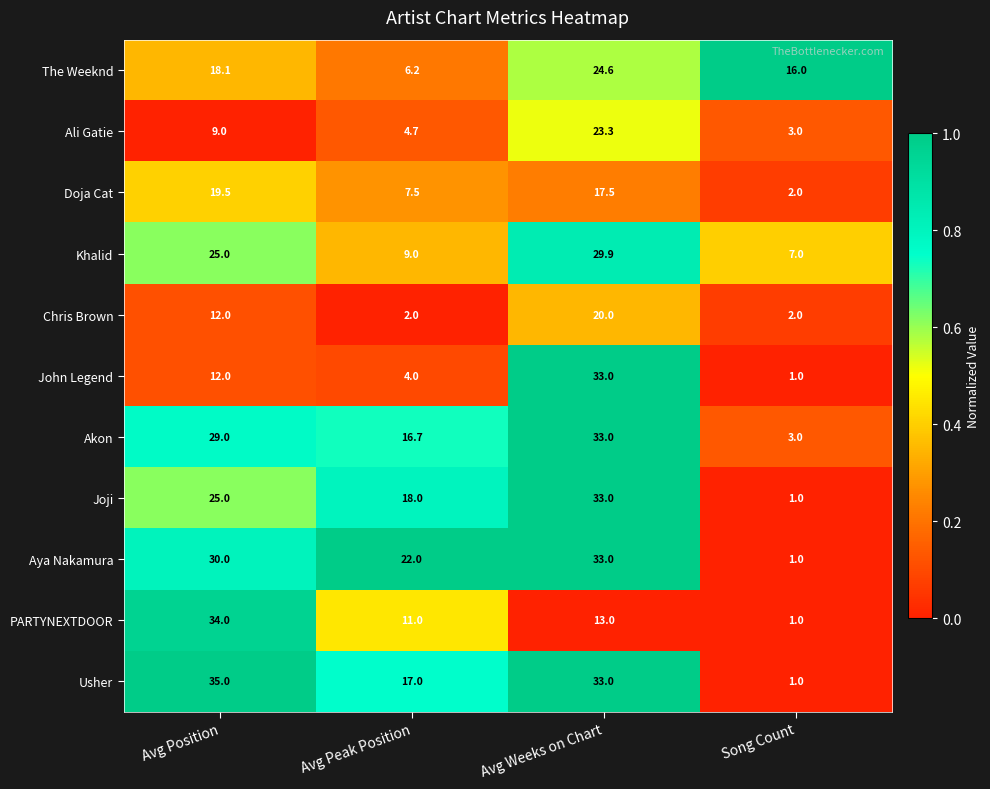

Which series has the widest spread of values?

Usher